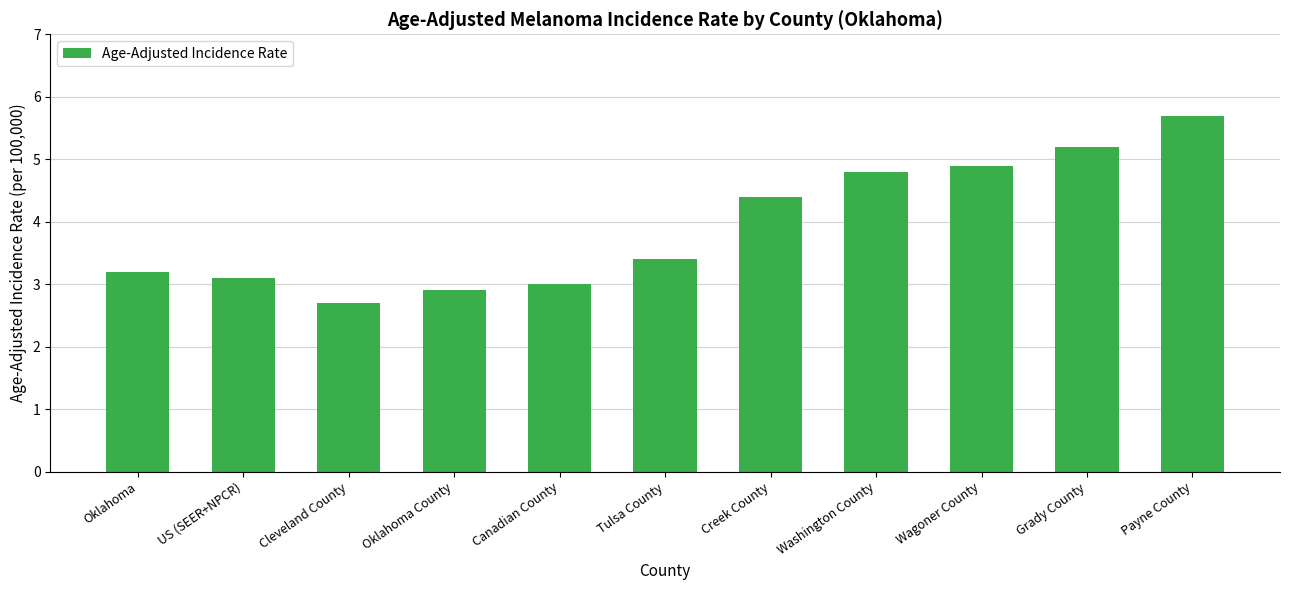

What is the difference between the second highest and second lowest values?

2.3